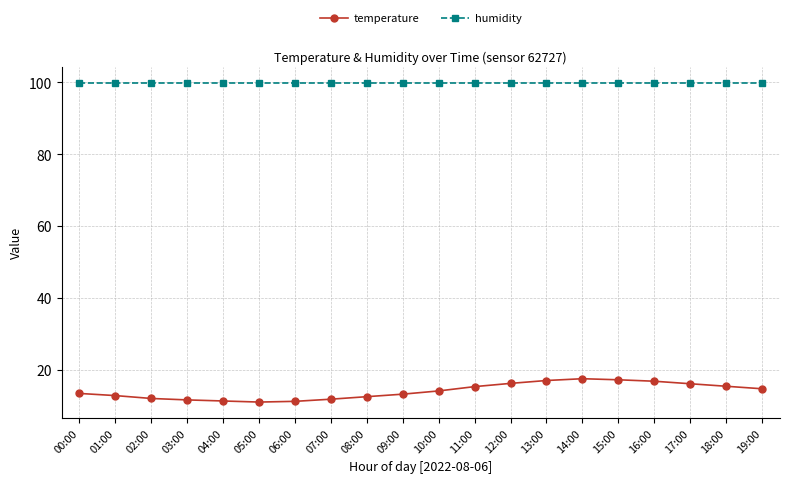

Rank the series by their average value, from lowest to highest.

temperature, humidity